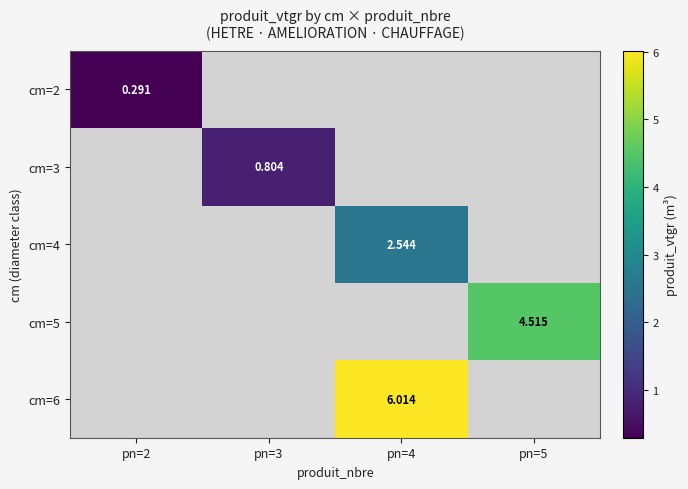

What value does the cm=3 series have at pn=3?

0.8